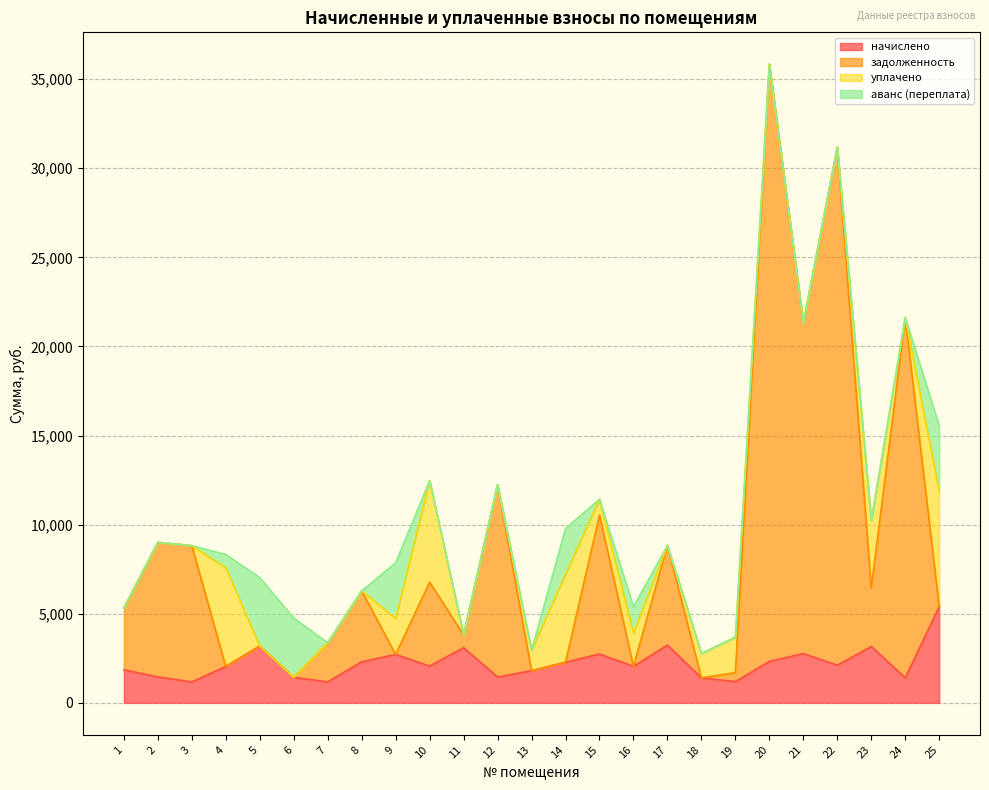

Does the chart display data point markers on the line(s)?

No